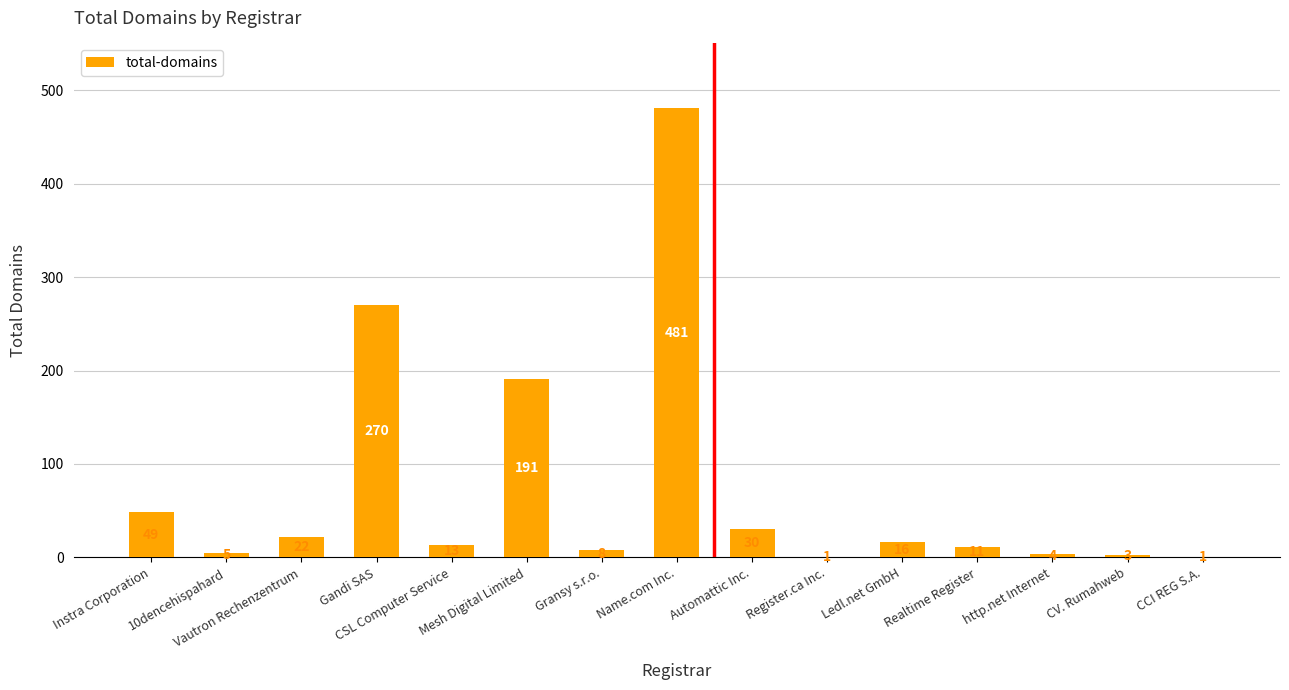

How many data points does each series have?

15